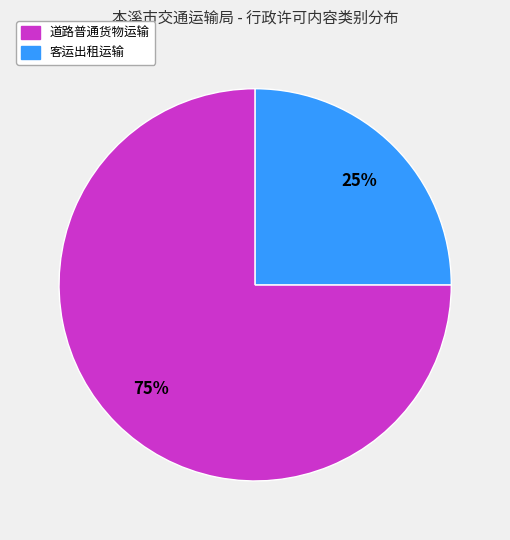

To the nearest percent, what portion does 客运出租运输 represent?

25%